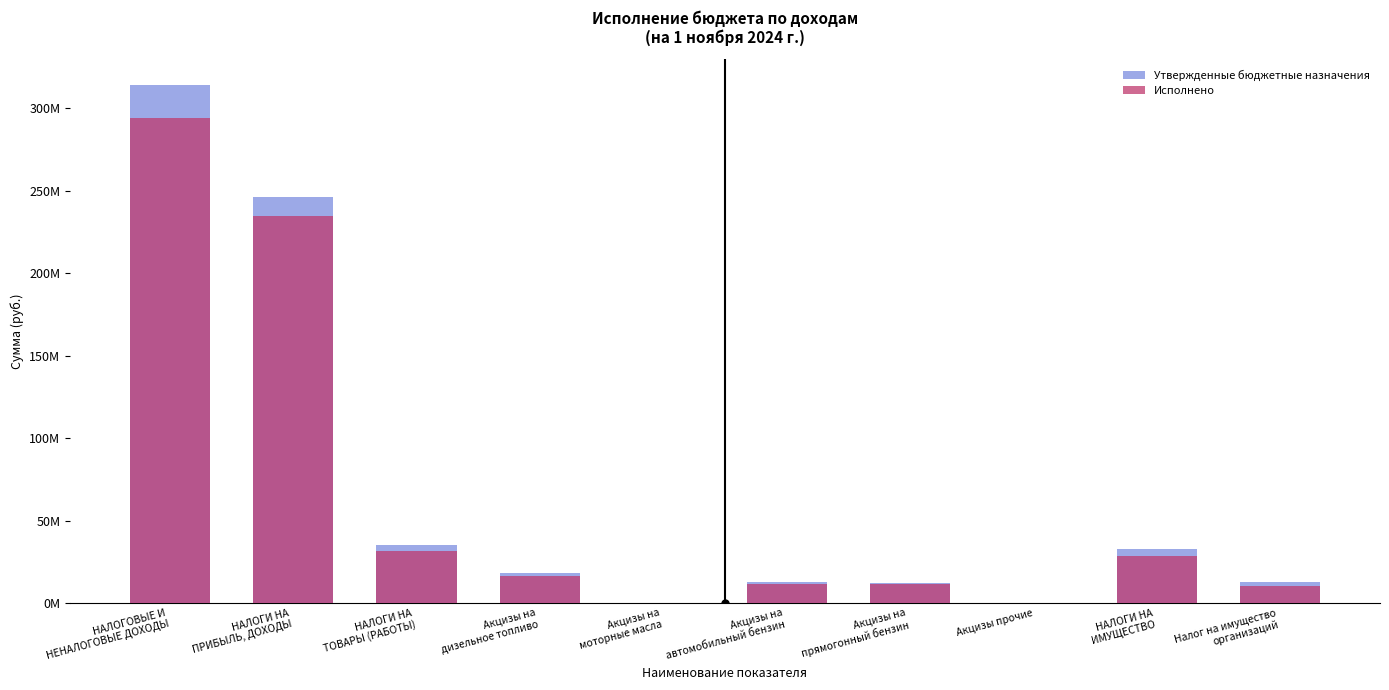

What is the difference between the highest and lowest values at Налог на имущество
организаций?

2084000.0